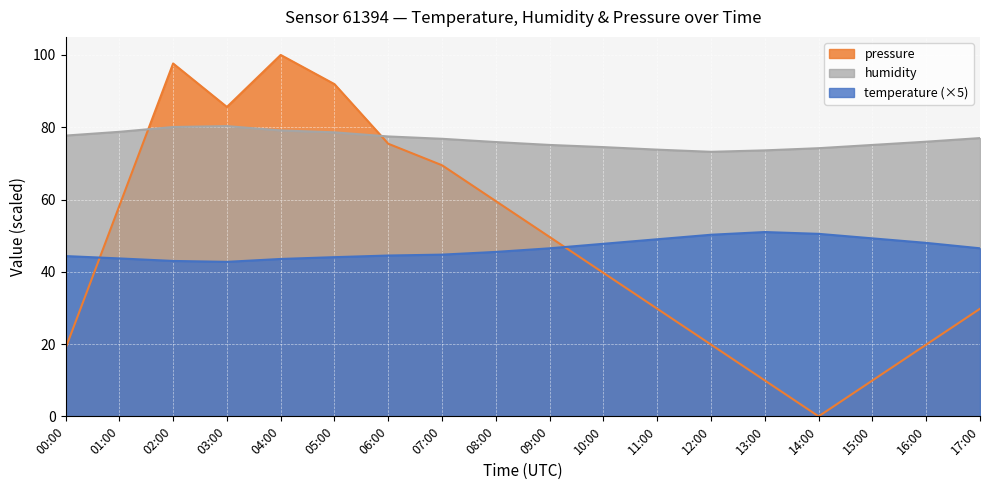

True or false: temperature has more than 2 points higher than both neighbors.

False